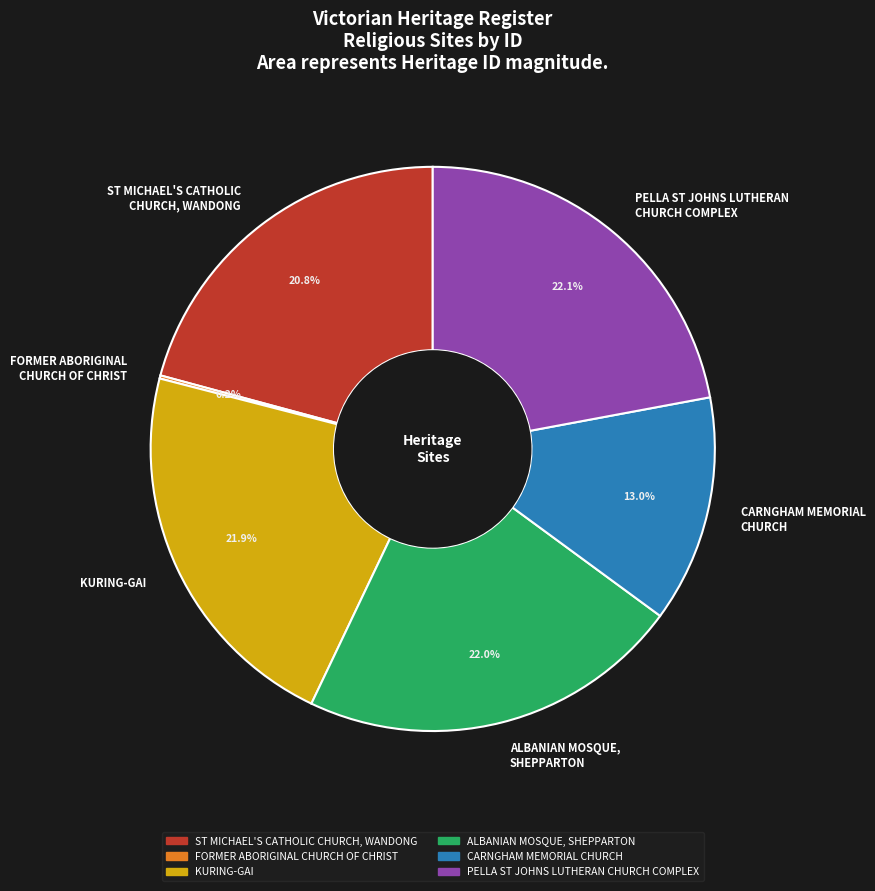

Between PELLA ST JOHNS LUTHERAN CHURCH COMPLEX and ST MICHAEL'S CATHOLIC CHURCH, WANDONG, which is larger?

PELLA ST JOHNS LUTHERAN CHURCH COMPLEX